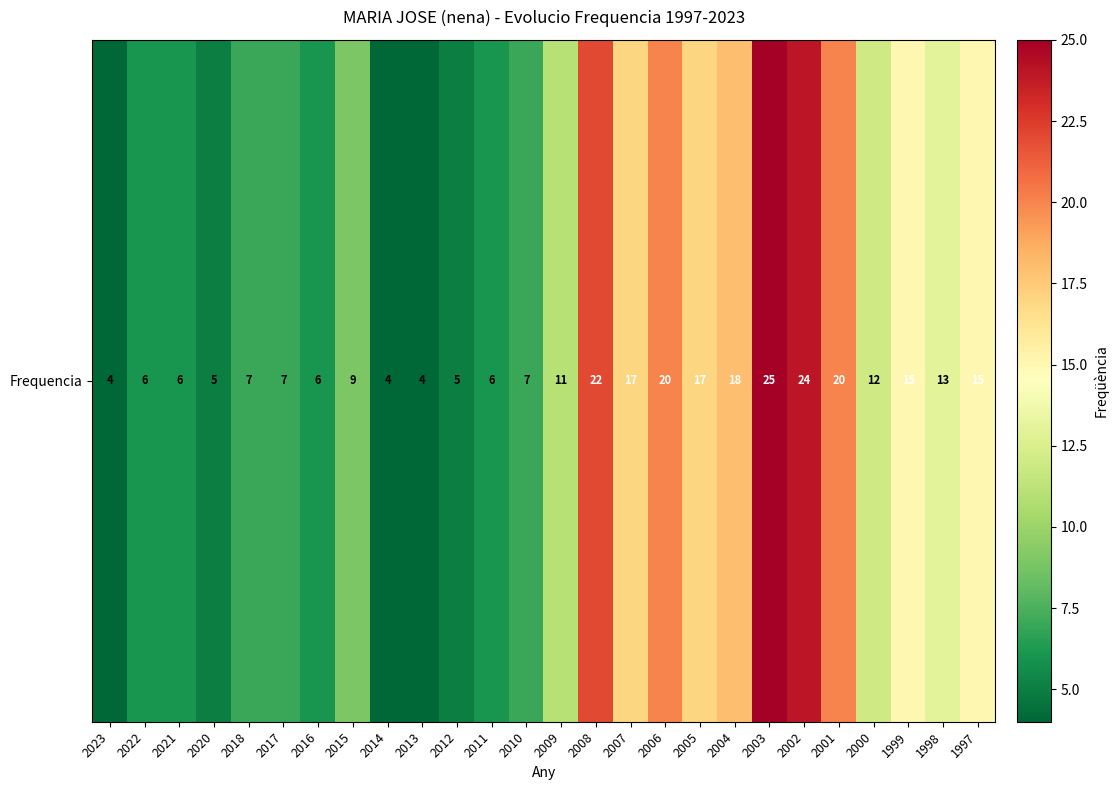

List the labels in order of value, largest first.

2003, 2002, 2008, 2006, 2001, 2004, 2007, 2005, 1999, 1997, 1998, 2000, 2009, 2015, 2018, 2017, 2010, 2022, 2021, 2016, 2011, 2020, 2012, 2023, 2014, 2013